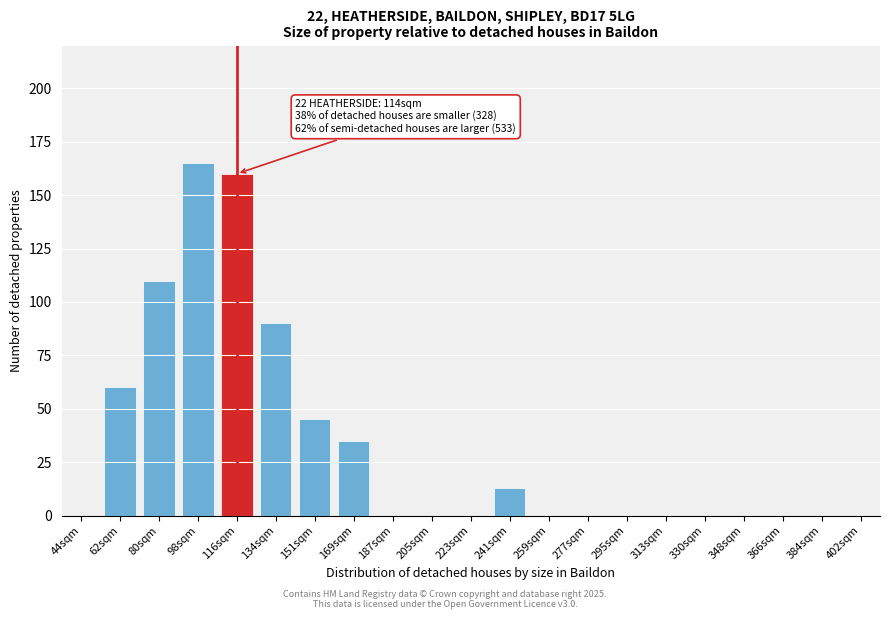

Reading left to right, list all the values displayed in this chart.

44sqm=0	62sqm=60	80sqm=110	98sqm=165	116sqm=160	134sqm=90	151sqm=45	169sqm=35	187sqm=0	205sqm=0	223sqm=0	241sqm=13	259sqm=0	277sqm=0	295sqm=0	313sqm=0	330sqm=0	348sqm=0	366sqm=0	384sqm=0	402sqm=0